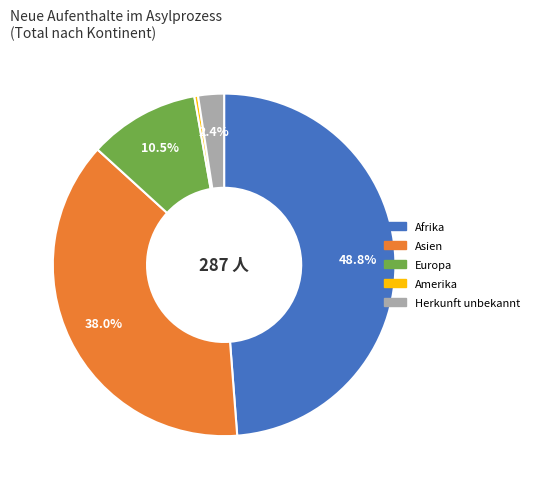

To the nearest percent, what is the difference between the largest and smallest slice percentages?

48%